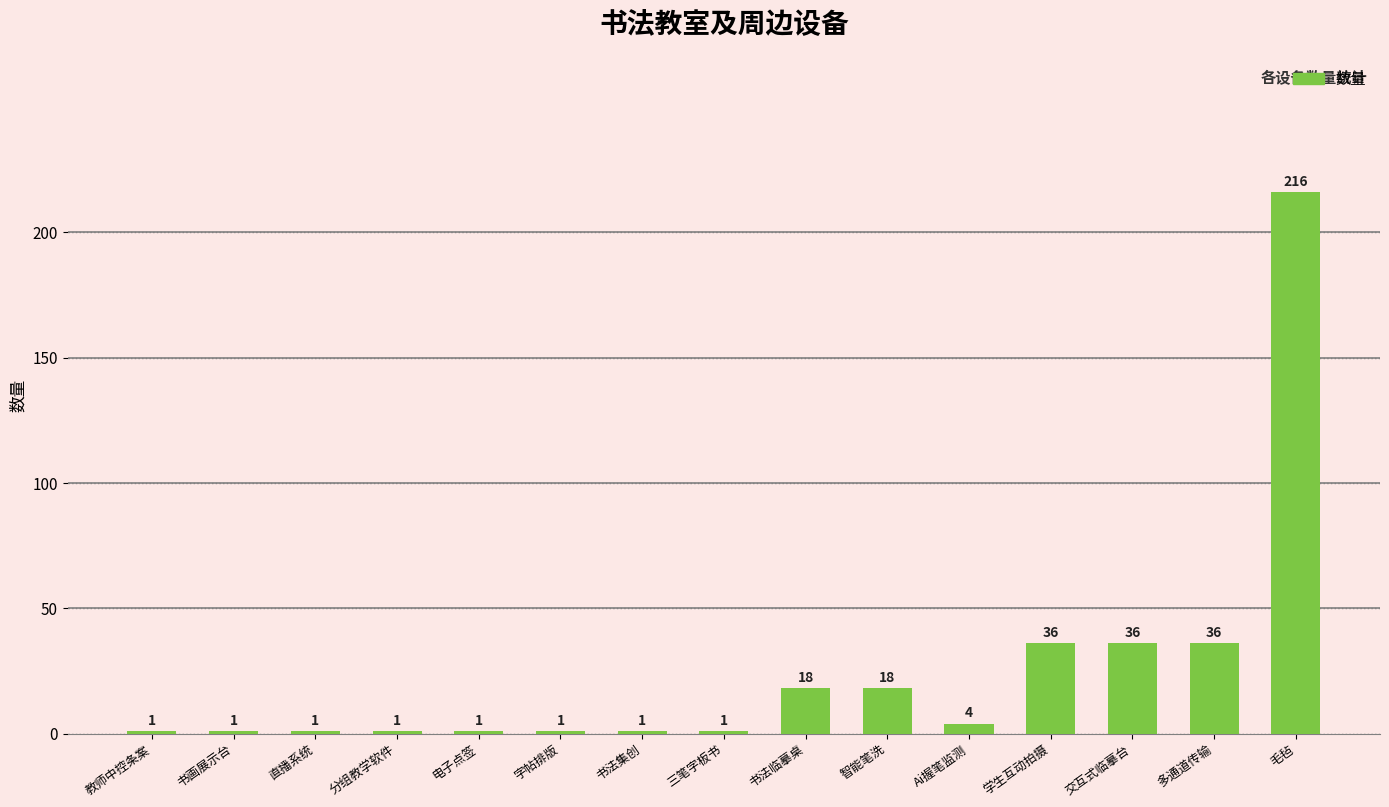

Reading left to right, transcribe all the data shown in this chart.

1	1	1	1	1	1	1	1	18	18	4	36	36	36	216